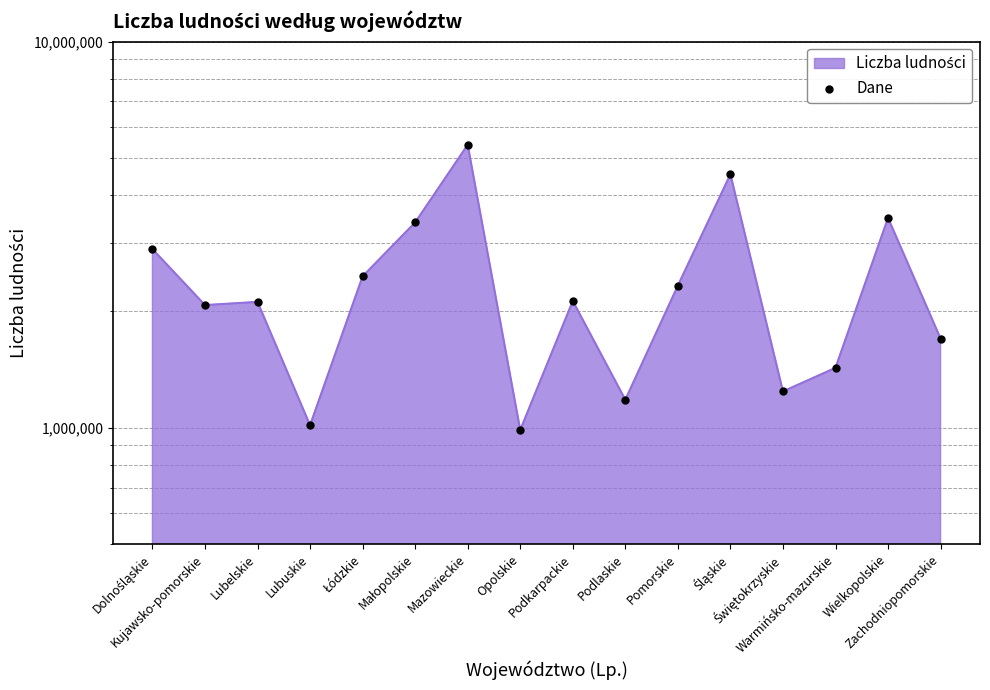

What is the change in value from Kujawsko-pomorskie to Mazowieckie?

+3325637